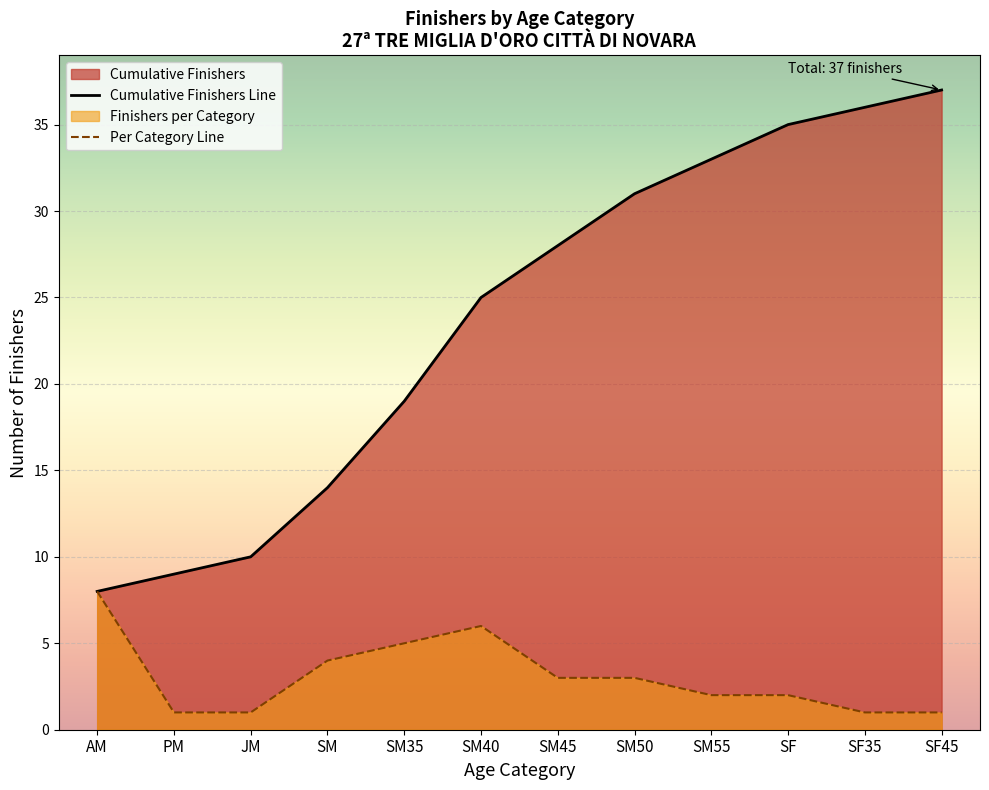

The value of Cumulative Finishers Line at SM45 is 28. True or false?

True